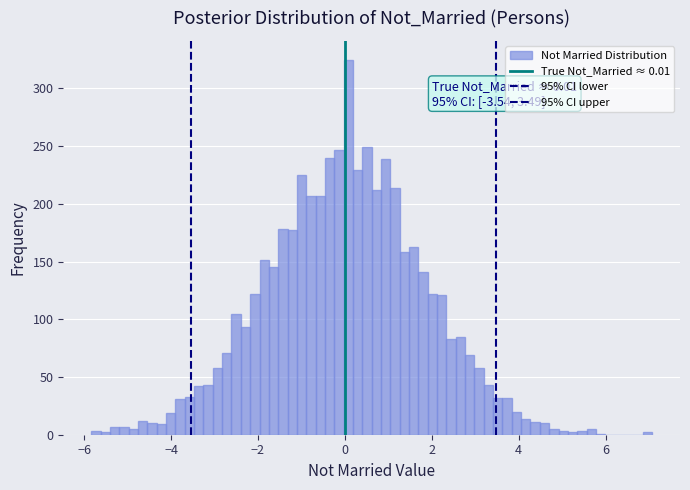

Read against the x-axis, roughly where is the centre of the tallest bar?

0.0